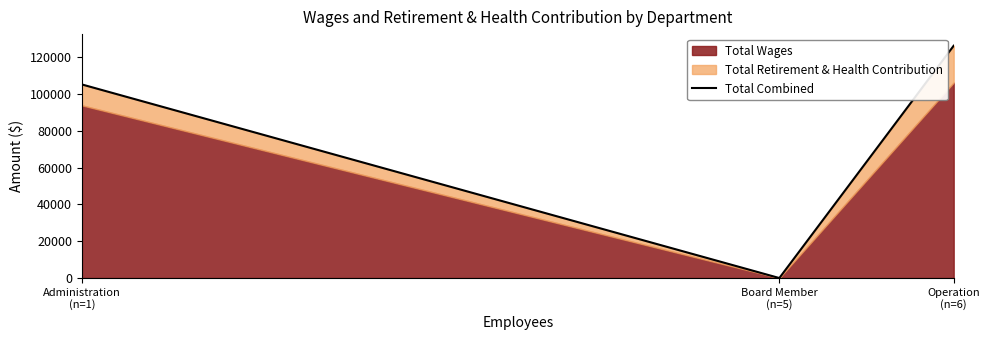

List the labels in order of value, smallest first.

Board Member
(n=5), Administration
(n=1), Operation
(n=6)